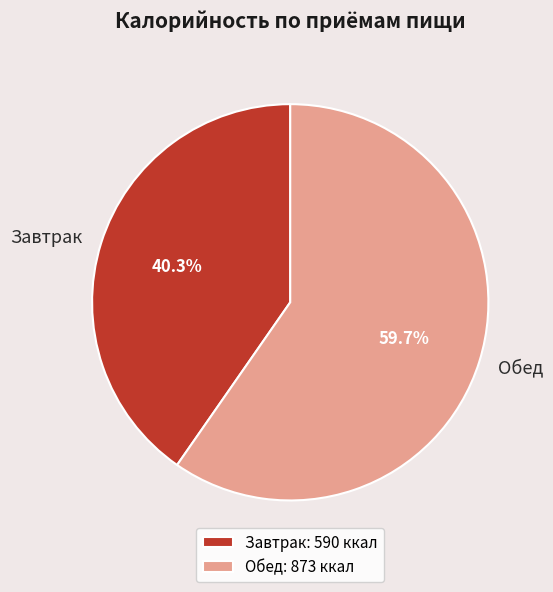

How many slices are in this pie chart?

2